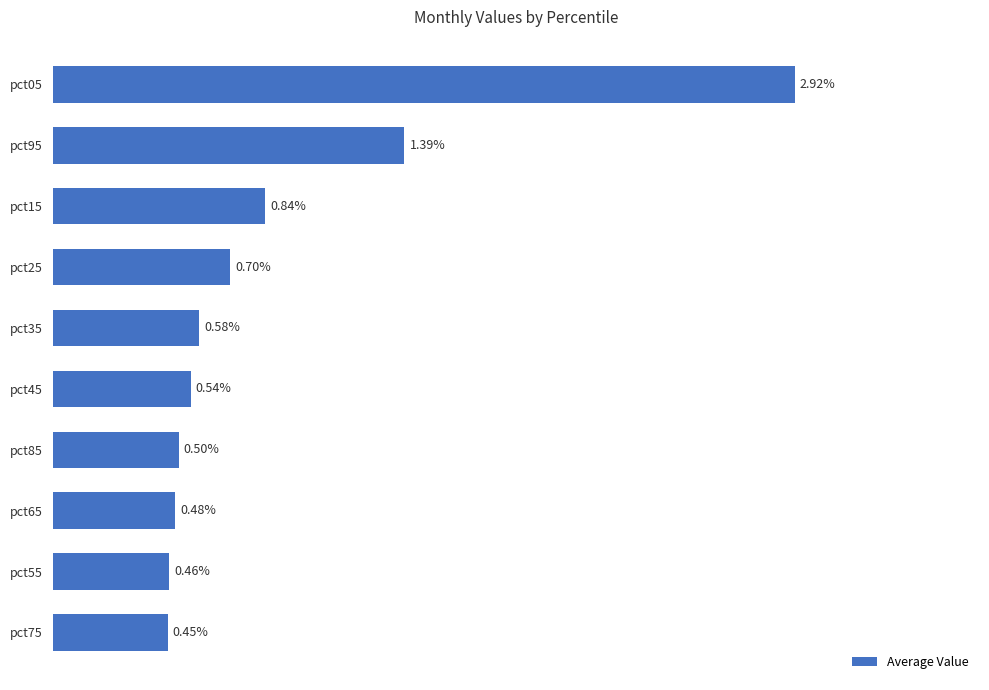

List the labels in order of value, smallest first.

pct75, pct55, pct65, pct85, pct45, pct35, pct25, pct15, pct95, pct05